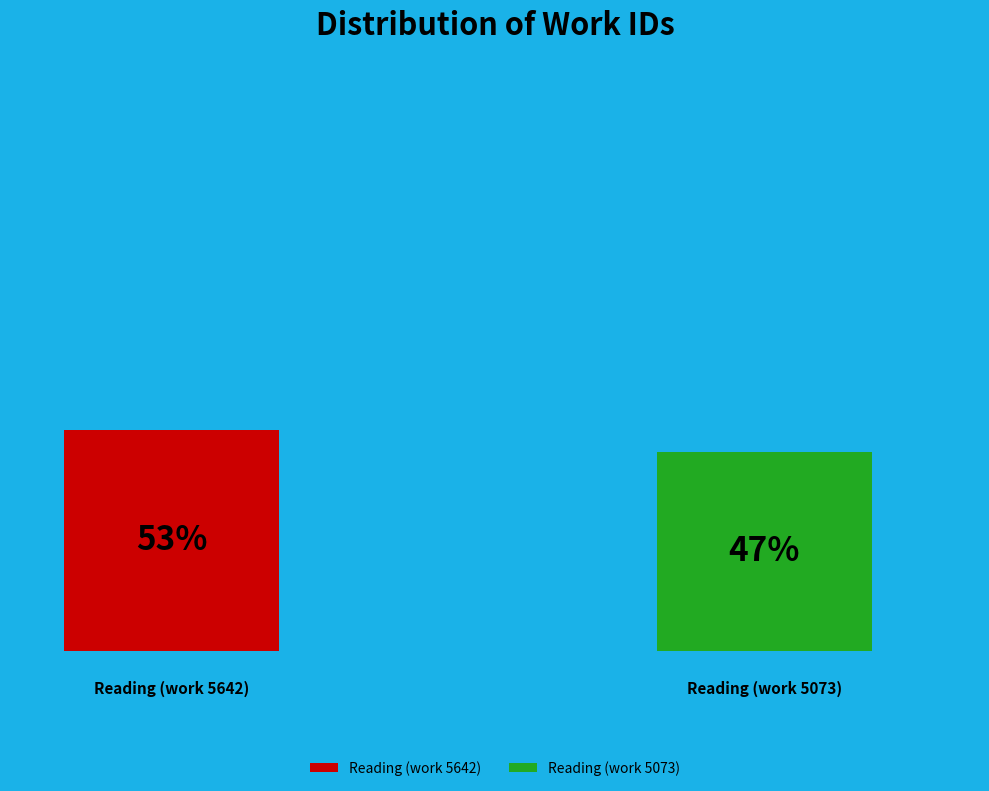

Does any single category account for the majority?

Yes